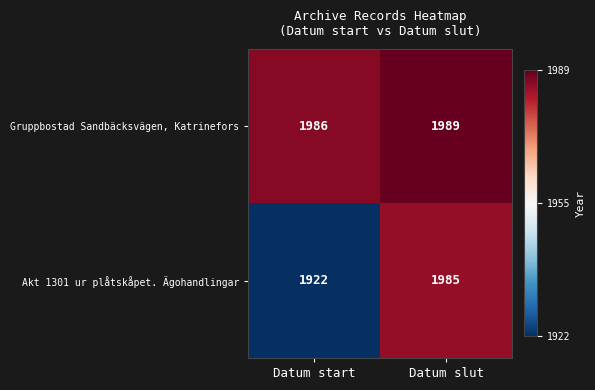

At which category does the chart reach its peak across all series?

Datum slut